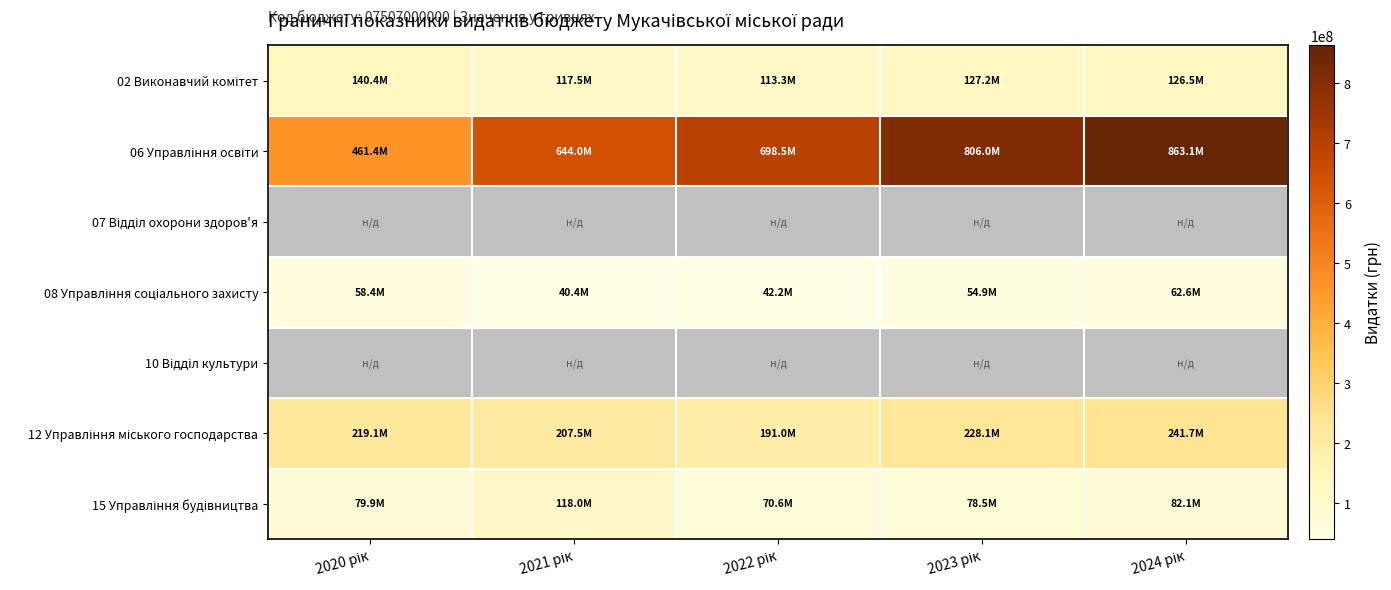

The 08 Управління соціального захисту series shows 62604300.0 at 2024 рік. True or false?

True